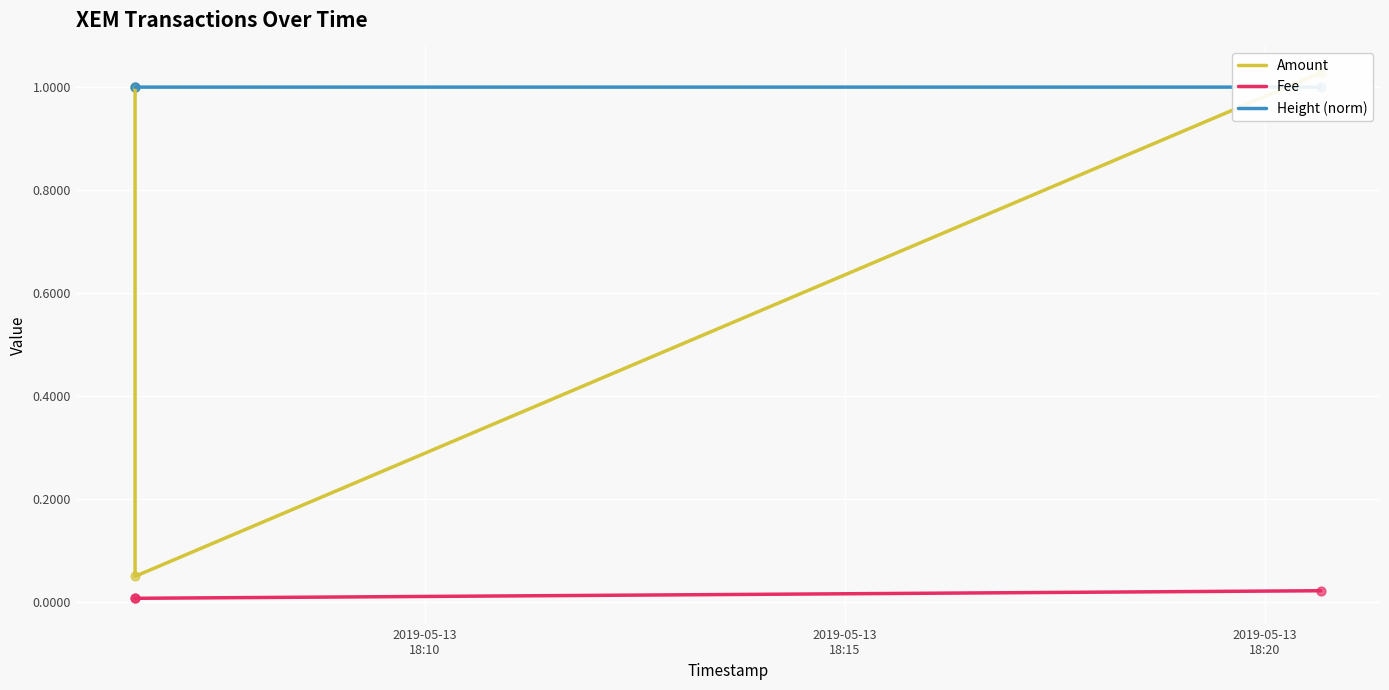

What is the total value across all series at 2019-05-13
18:10?

2.0